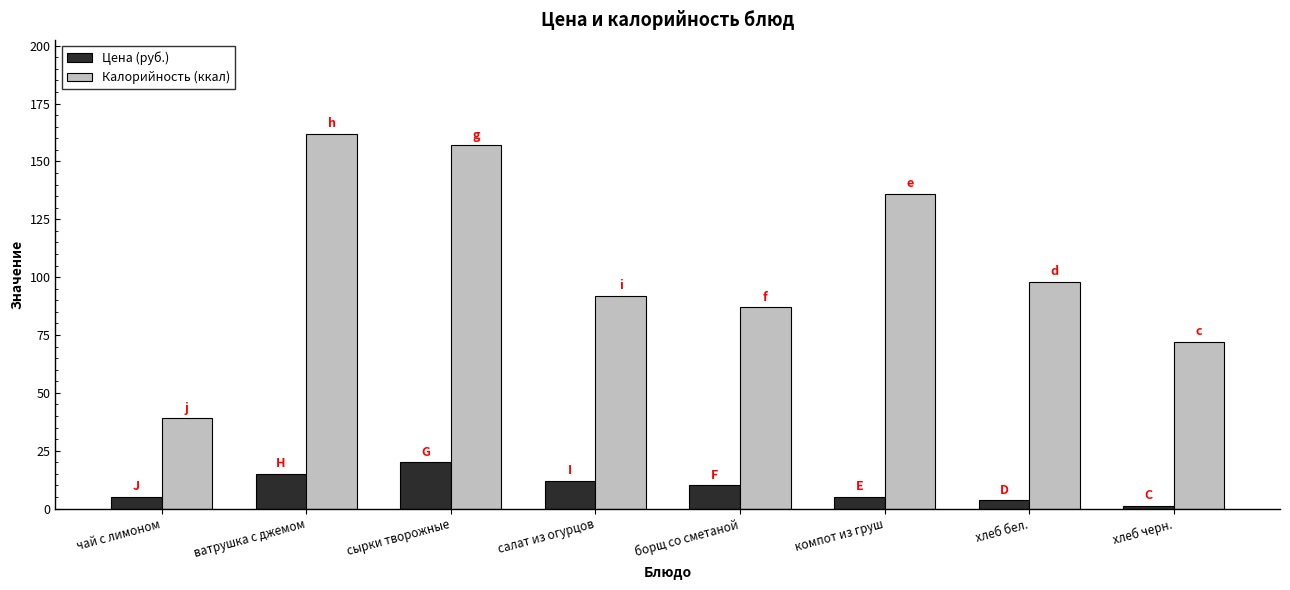

Reading left to right, list all the values displayed in this chart.

Цена (руб.): 5.0	15.0	20.0	12.1	10.0	5.0	3.6	1.3
Калорийность (ккал): 39.0	162.0	157.0	92.0	87.0	136.0	98.0	72.0